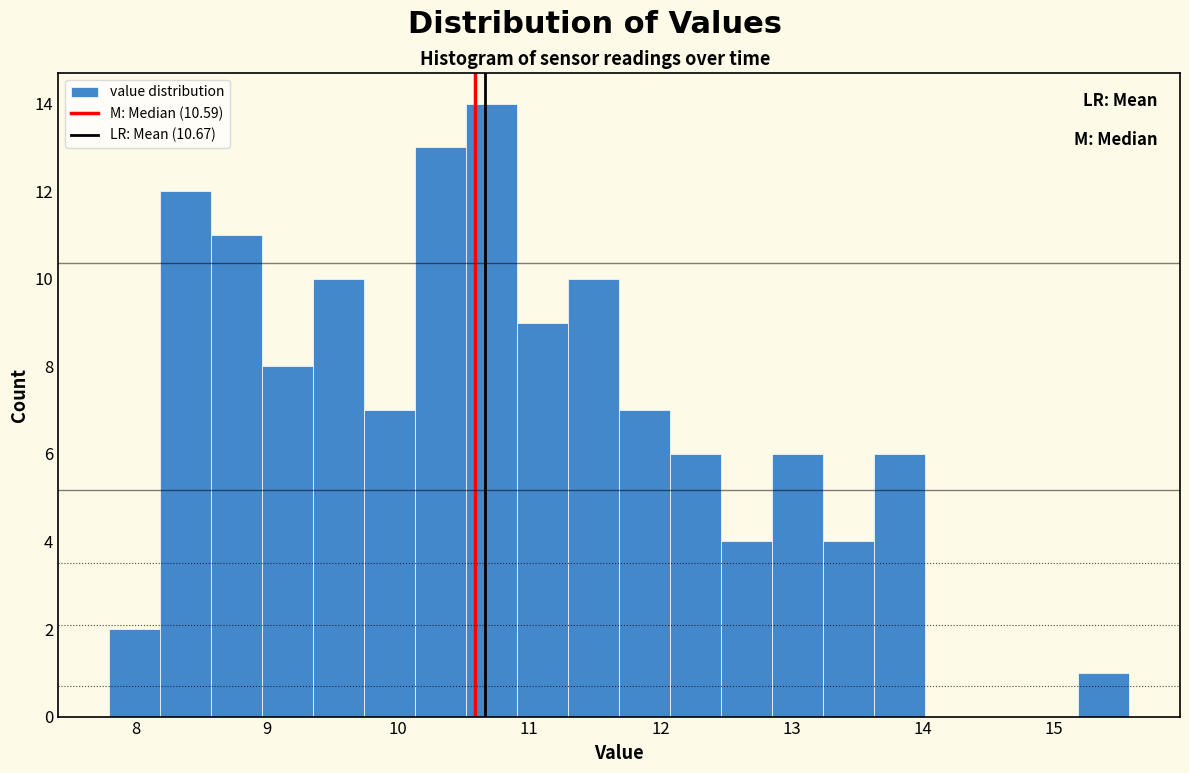

Read against the x-axis, roughly where is the centre of the tallest bar?

10.7